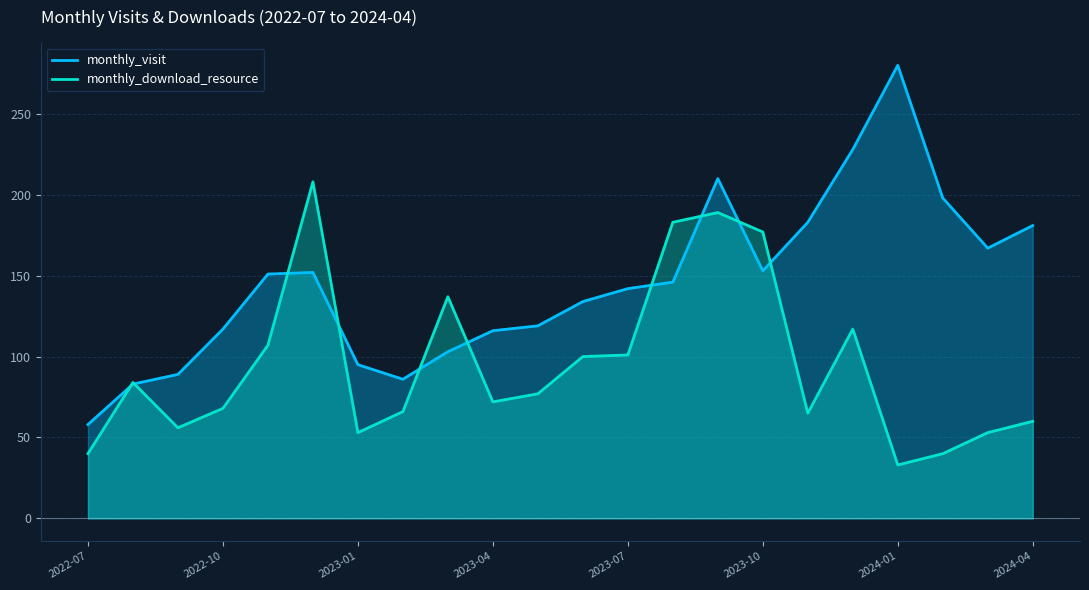

What is the spread (max minus min) of values at 2023-10?

24